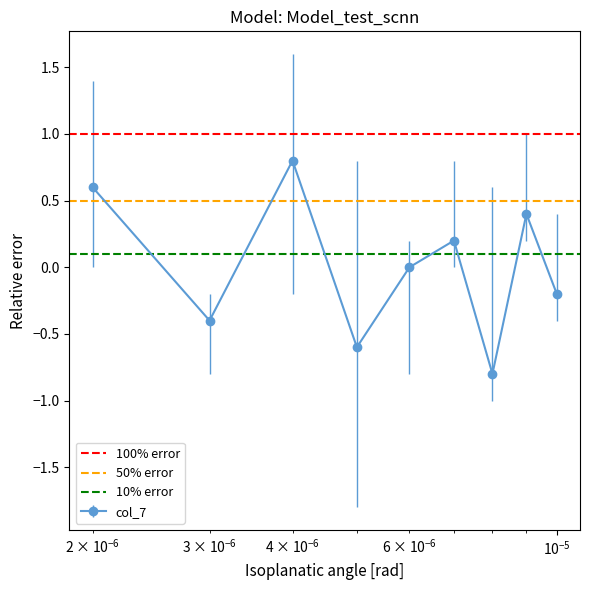

True or false: col_7 has more than 2 interior local peaks.

True